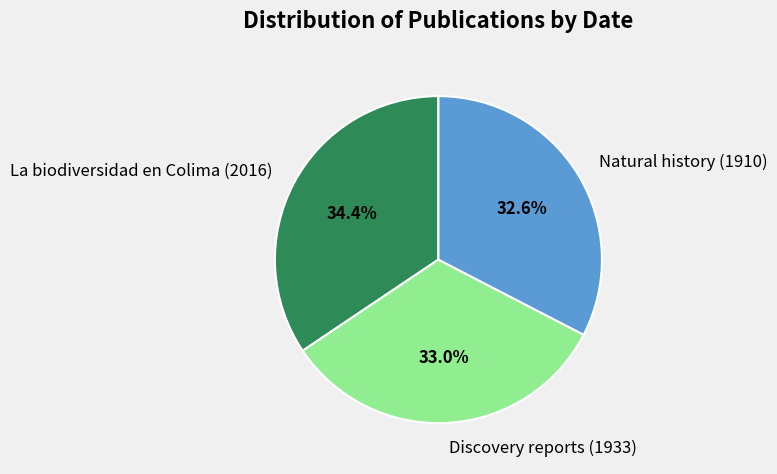

Does La biodiversidad en Colima (2016) represent more than half of the total?

No